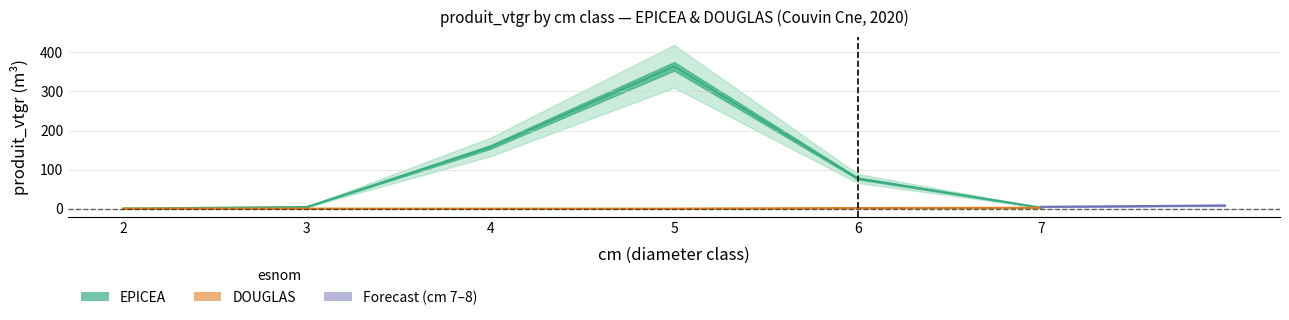

At how many categories does at least one series exceed 219?

1